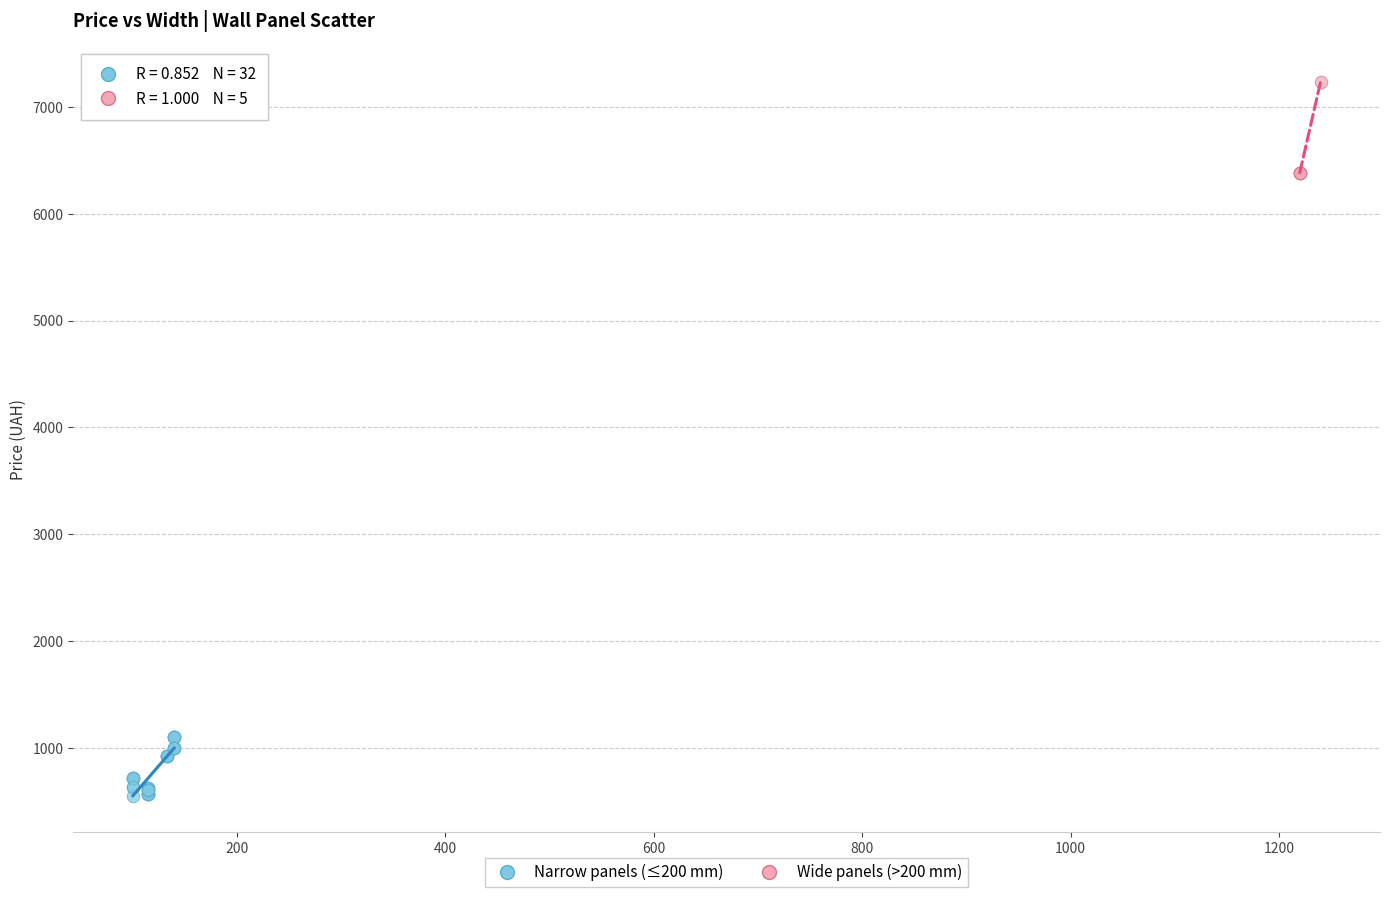

Which series reaches the minimum Y coordinate?

Narrow panels (≤200 mm)